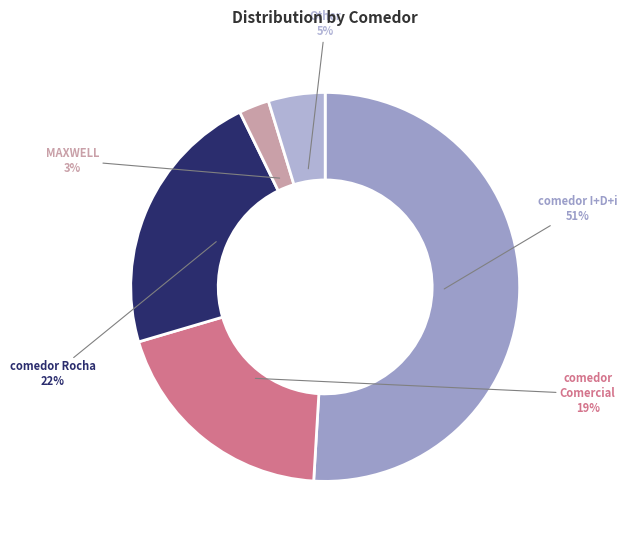

Which category accounts for the majority?

comedor I+D+i